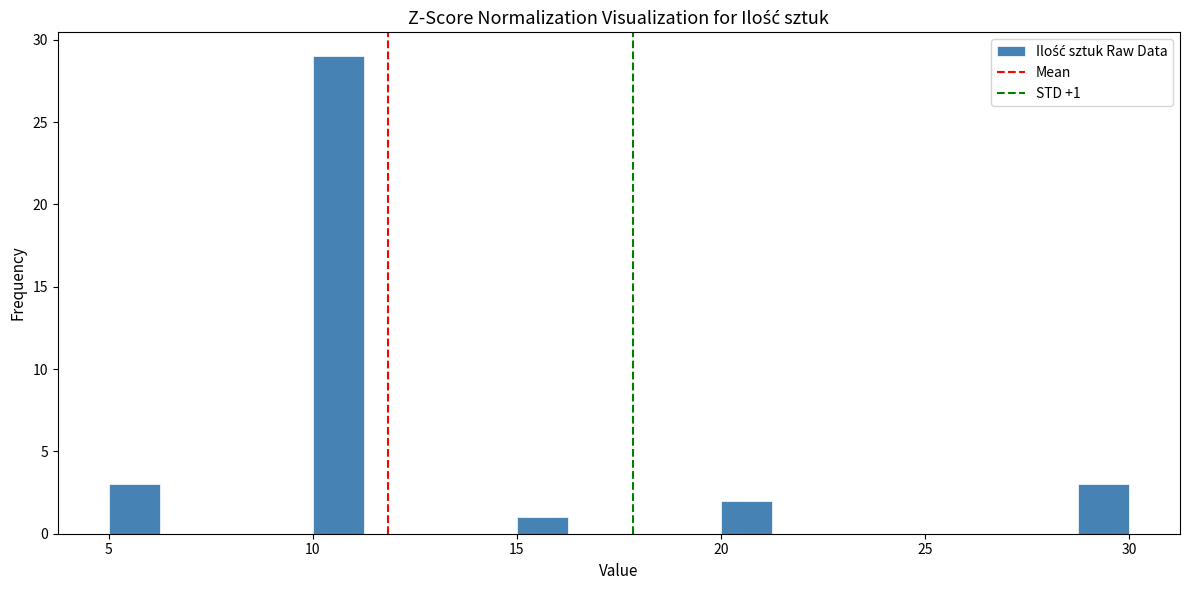

Around what value on the x-axis is the tallest bar? Give the approximate position of its centre, as read against the axis.

10.5